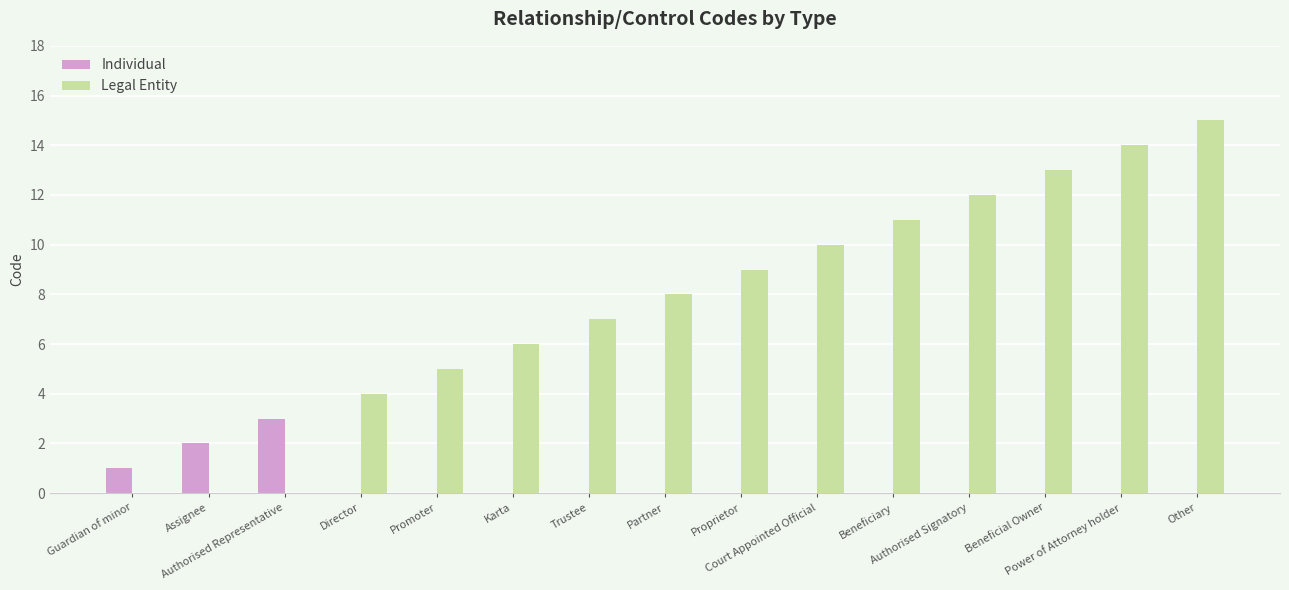

Where is Legal Entity nearest to the value 7?

Trustee